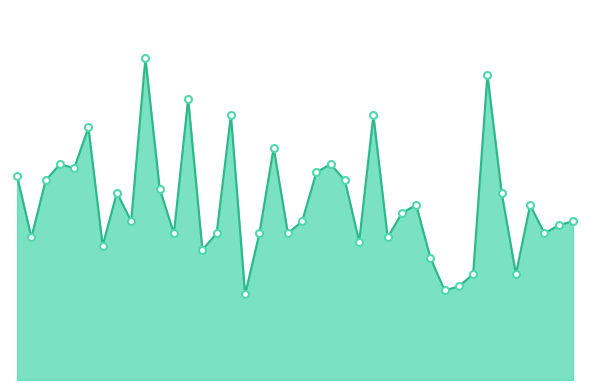

How many interior local peaks (higher than both neighbors) does the data have?

12